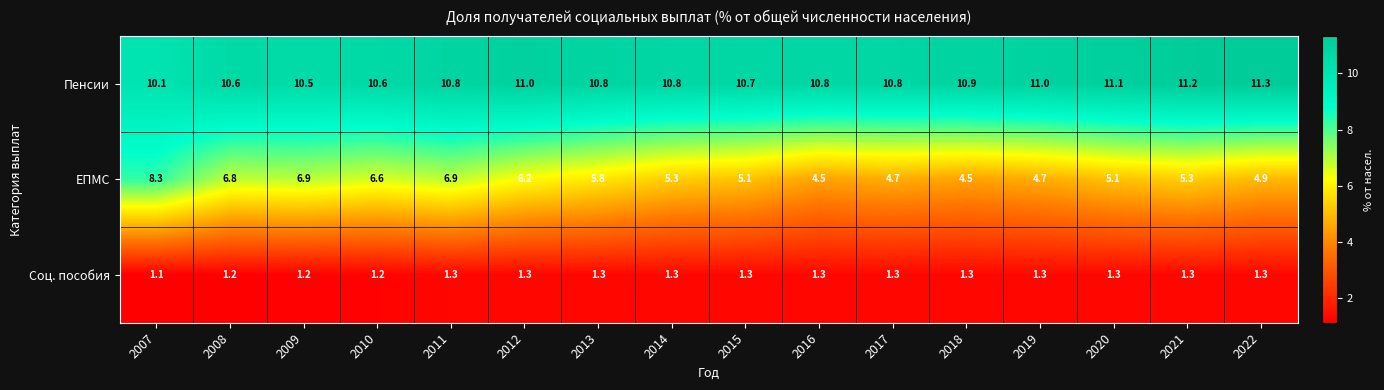

Read the Пенсии value at 2007.

10.1